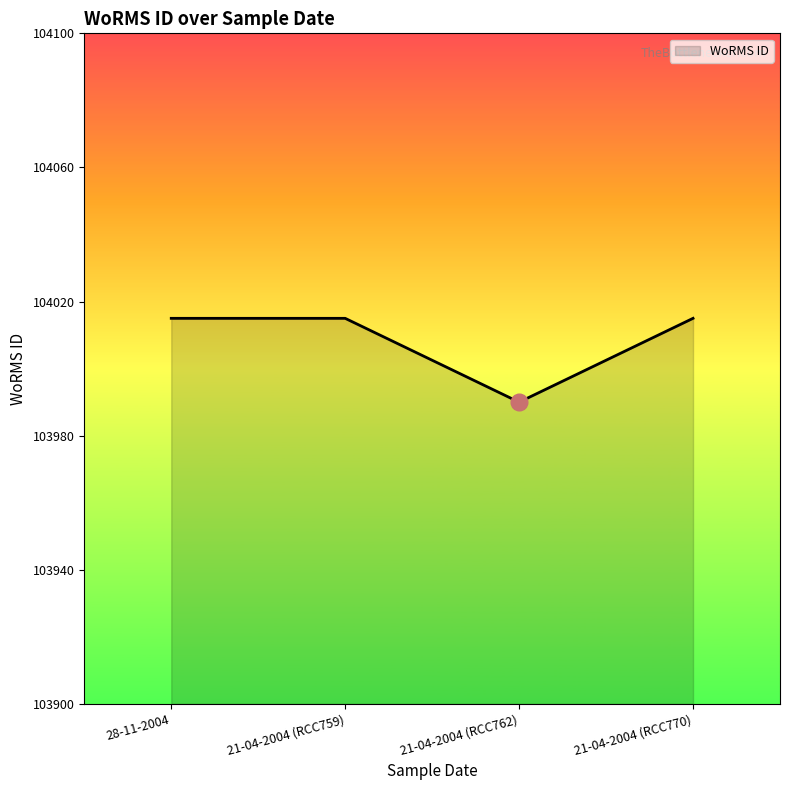

At which category does the data reach its first local valley?

21-04-2004 (RCC762)